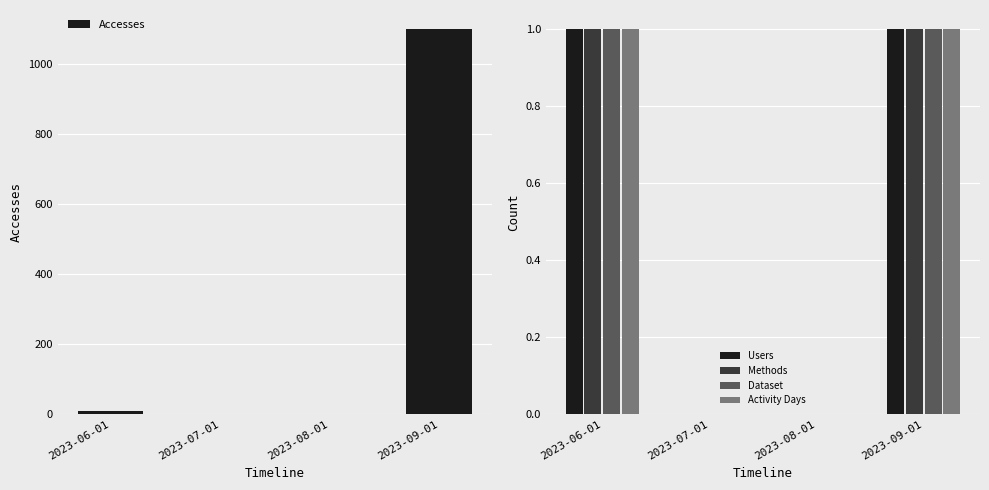

How many values in Users are above zero?

2